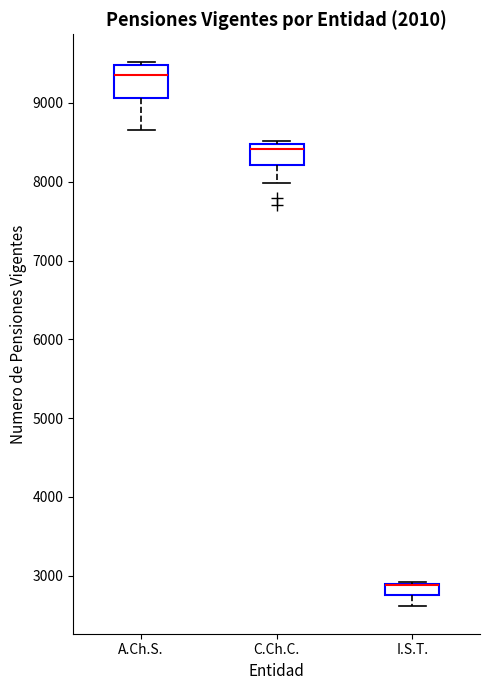

Where does the lower whisker of the box for C.Ch.C. end on the y-axis? The values are not printed on the chart, so give them approximately, as read against the axis.

8000